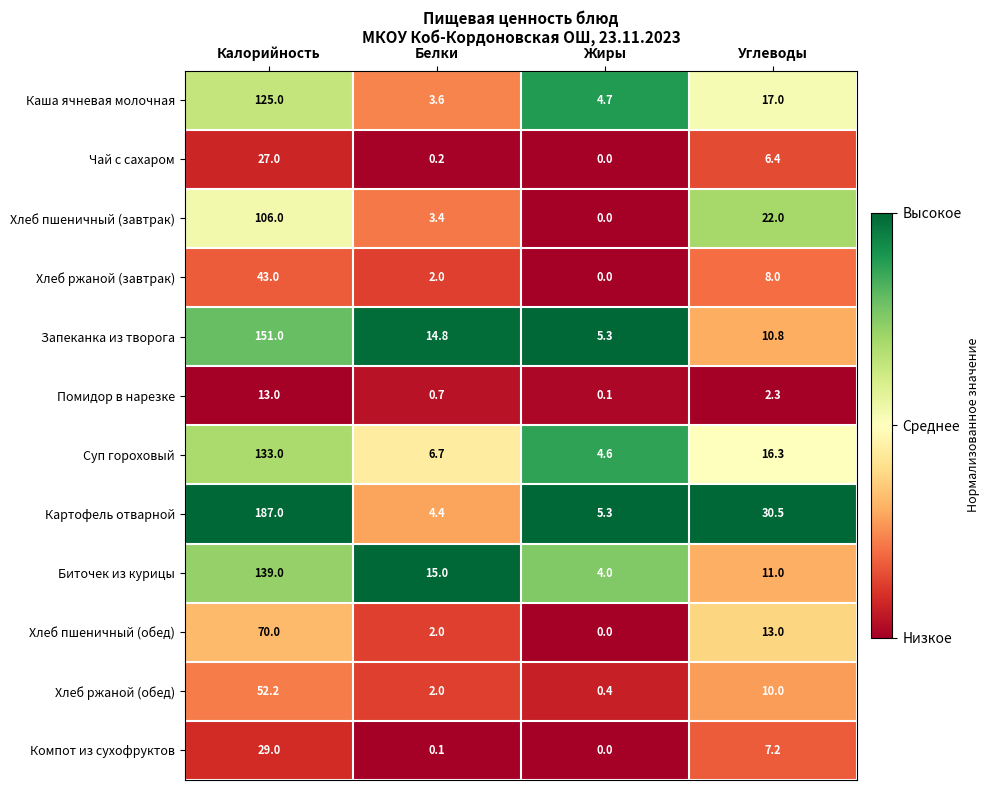

Which category has the highest value in the Хлеб ржаной (завтрак) series?

Калорийность